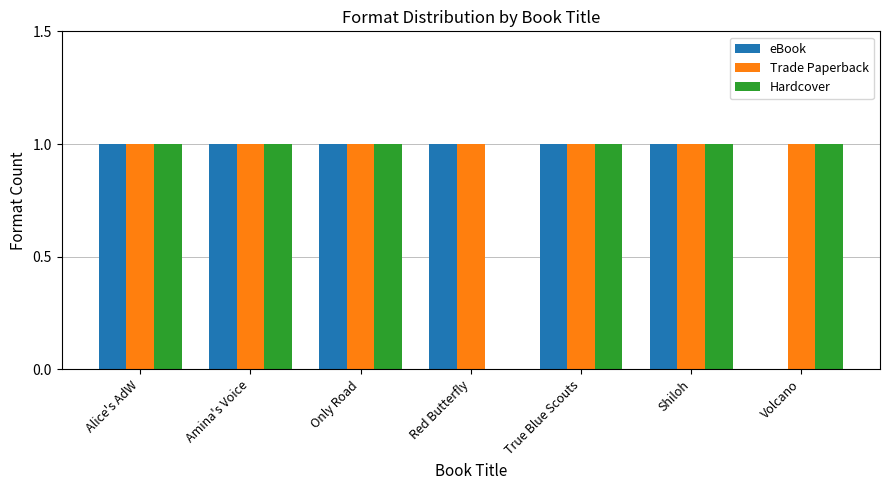

What is the total value across all series at Alice's AdW?

3